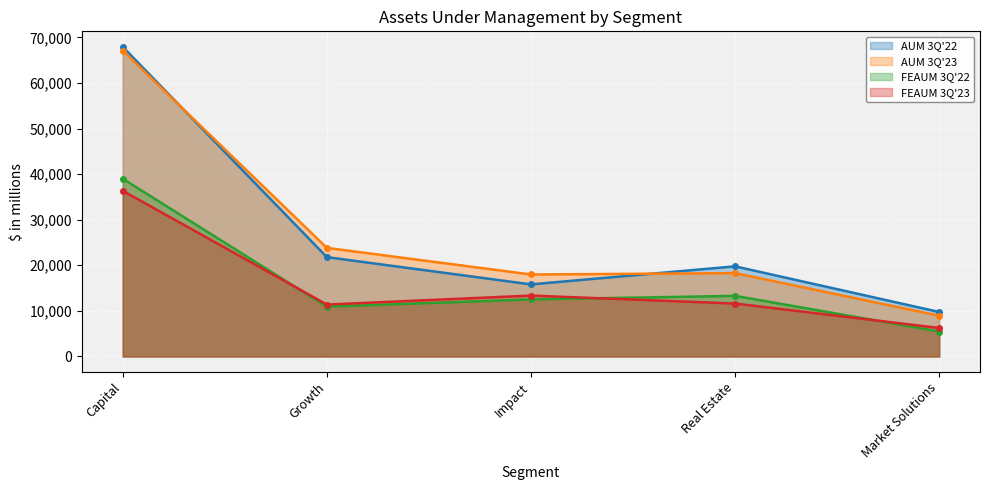

What is the difference between the Capital values at Real Estate and Capital?

48146